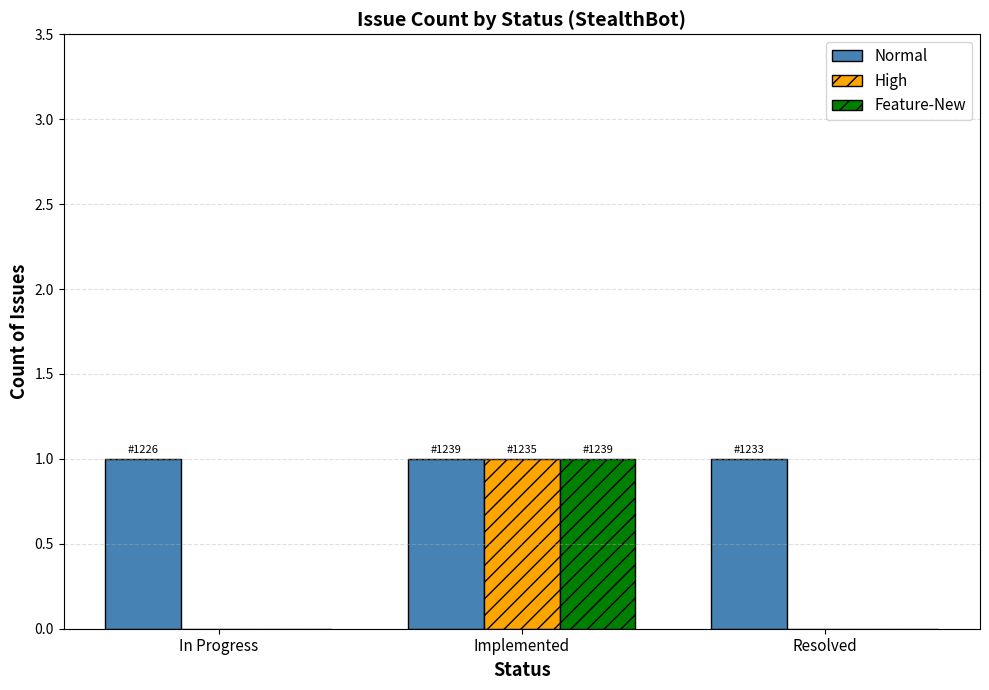

How many categories are shown in the chart?

3